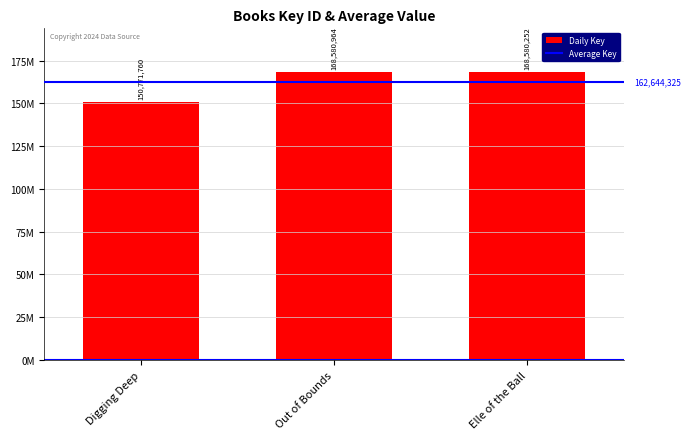

What is the value of the 3rd bar from the left?

168580252